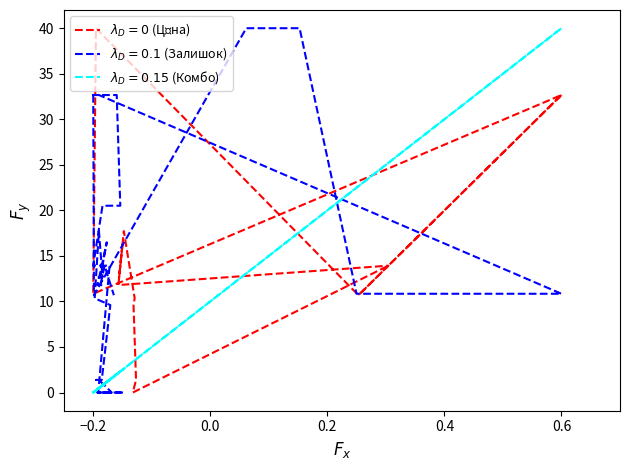

The Доп. ціна series shows -13.5 at 283291651. True or false?

False